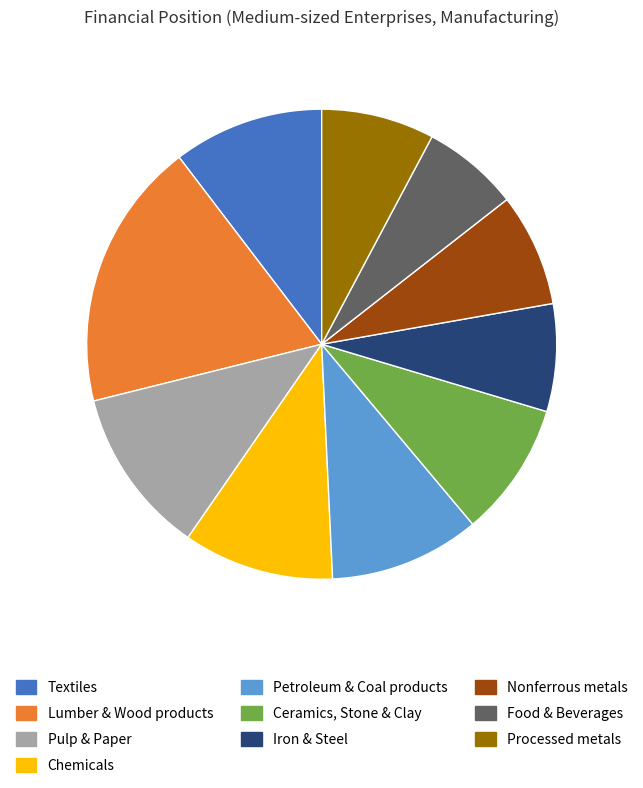

Between Pulp & Paper and Chemicals, which is larger?

Pulp & Paper